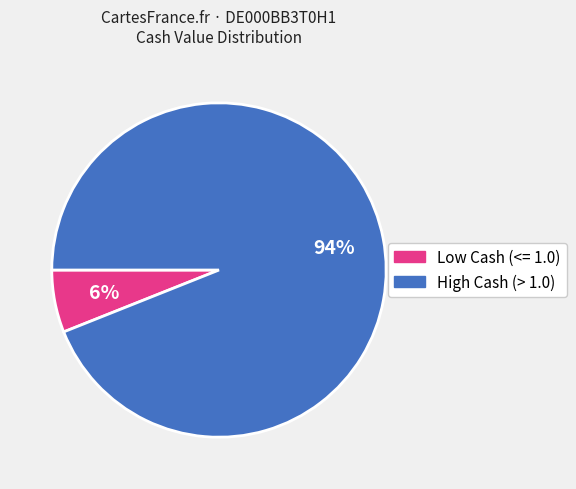

To the nearest percent, what is the difference between the largest and smallest slice percentages?

88%